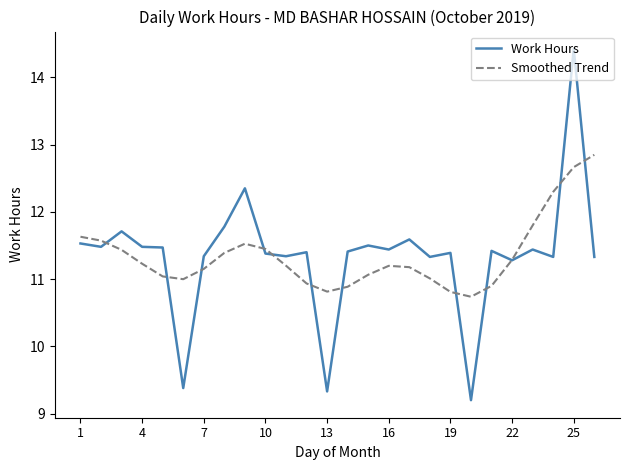

In Work Hours, how many points are higher than both neighbors (excluding endpoints)?

9